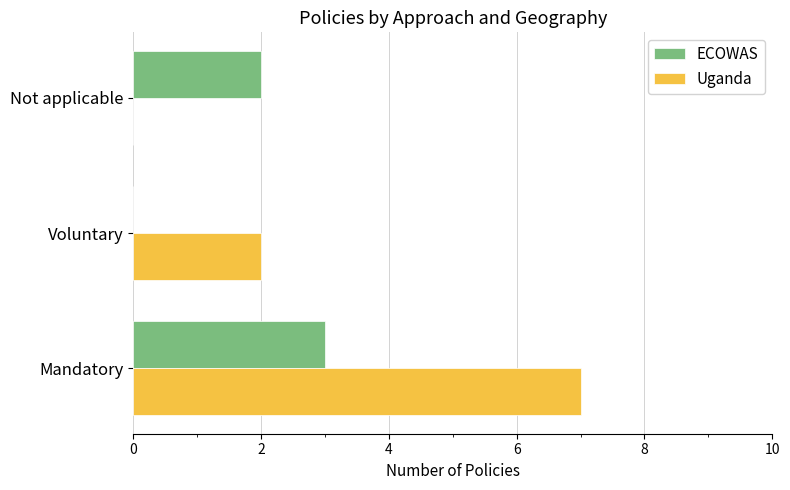

What is the highest value of the Uganda series?

7